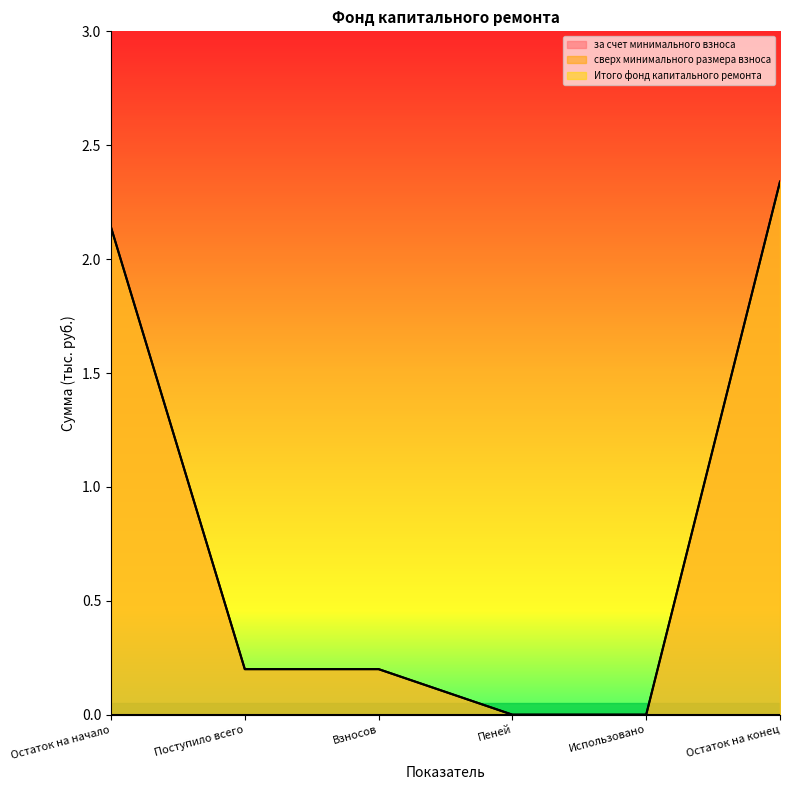

At which category does the chart reach its minimum across all series?

Пеней